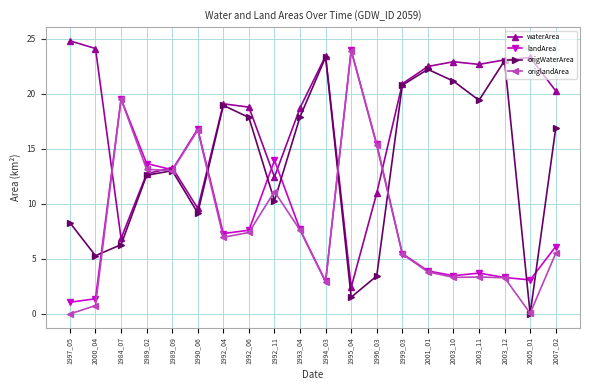

At which label does origWaterArea first exceed 16?

1992_04